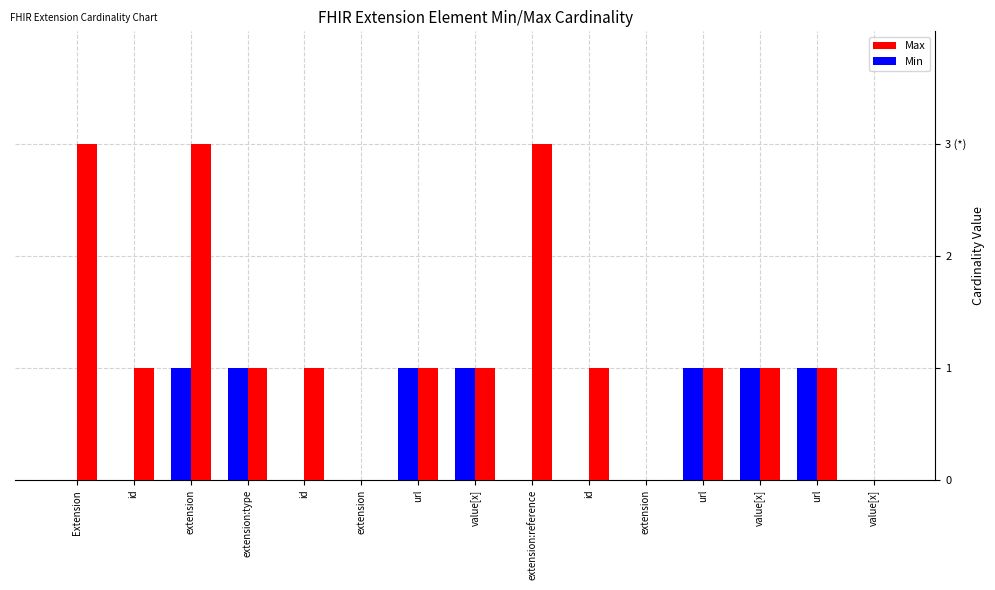

What is the label of the 10th bar from the right?

extension